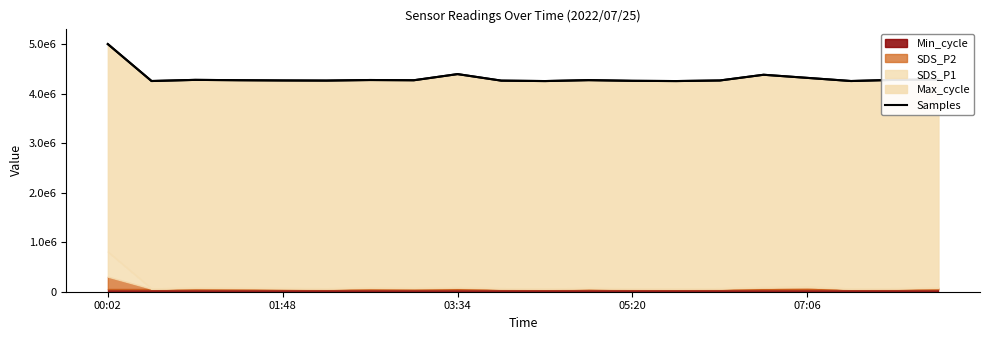

True or false: the data shows 4267440.6 at 7.

True